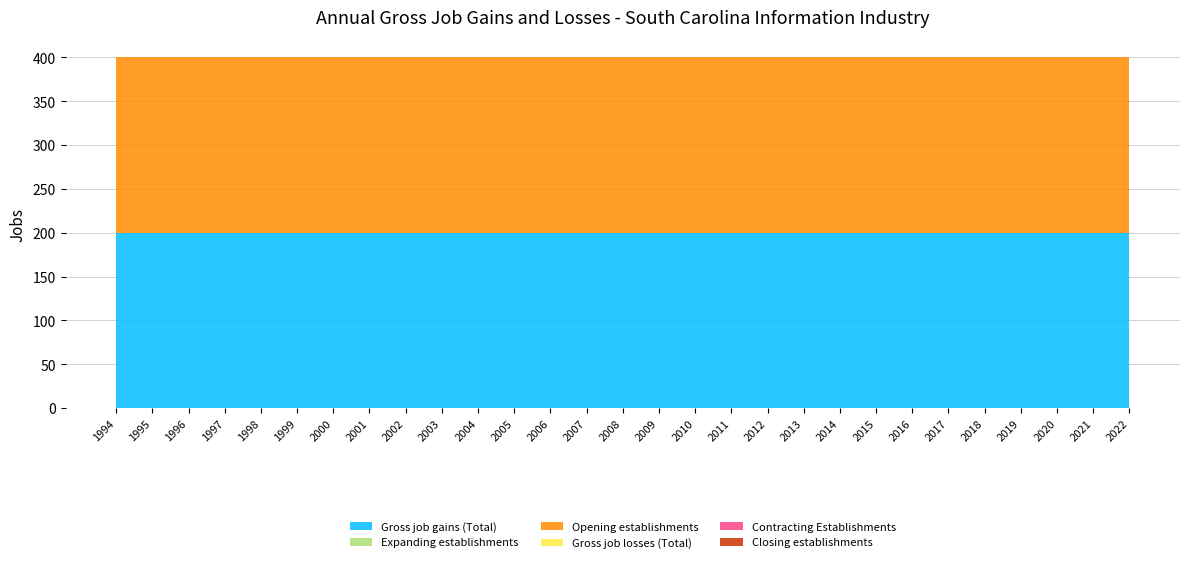

Reading right to left, list all the values displayed in this chart.

Gross job gains (Total): 200	200	200	200	200	200	200	200	200	200	200	200	200	200	200	200	200	200	200	200	200	200	200	200	200	200	200	200	200
Expanding establishments: 0	0	0	0	0	0	0	0	0	0	0	0	0	0	0	0	0	0	0	0	0	0	0	0	0	0	0	0	0
Opening establishments: 200	200	200	200	200	200	200	200	200	200	200	200	200	200	200	200	200	200	200	200	200	200	200	200	200	200	200	200	200
Gross job losses (Total): 0	0	0	0	0	0	0	0	0	0	0	0	0	0	0	0	0	0	0	0	0	0	0	0	0	0	0	0	0
Contracting Establishments: 0	0	0	0	0	0	0	0	0	0	0	0	0	0	0	0	0	0	0	0	0	0	0	0	0	0	0	0	0
Closing establishments: 0	0	0	0	0	0	0	0	0	0	0	0	0	0	0	0	0	0	0	0	0	0	0	0	0	0	0	0	0